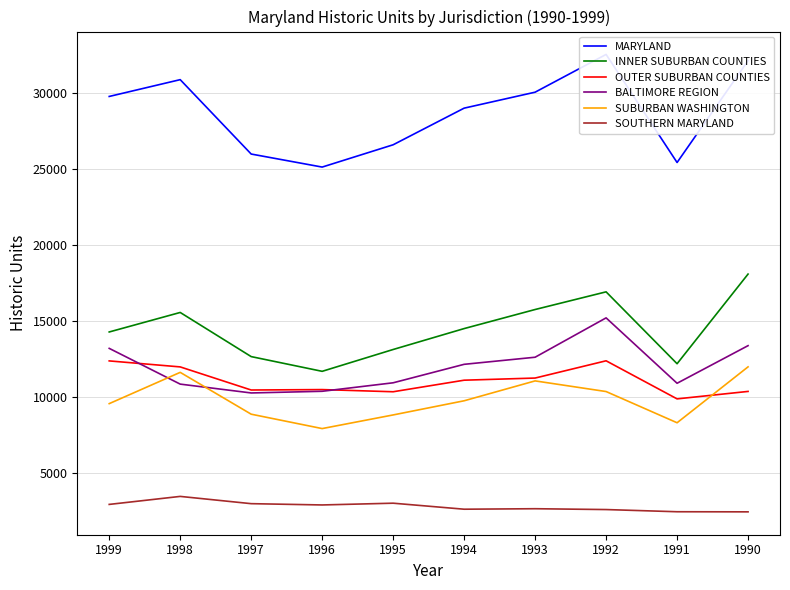

What is the average value of the SOUTHERN MARYLAND series?

2772